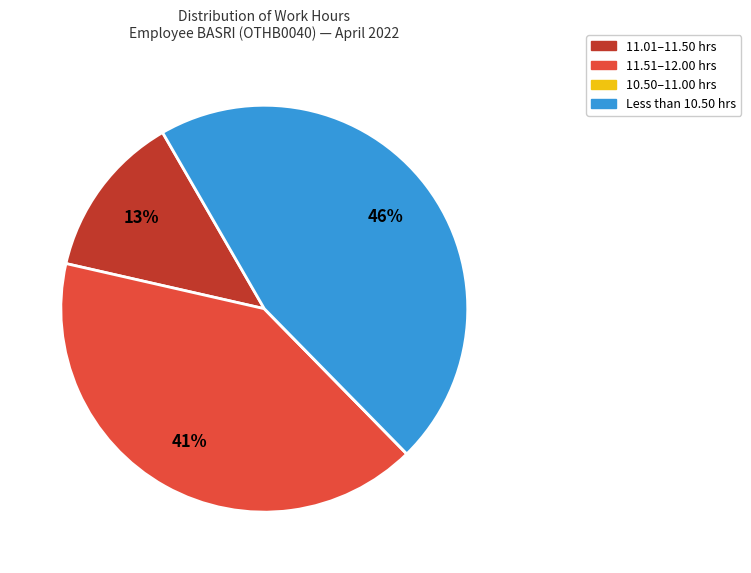

To the nearest percent, what is the combined percentage of 11.01–11.50 hrs and Less than 10.50 hrs?

59%